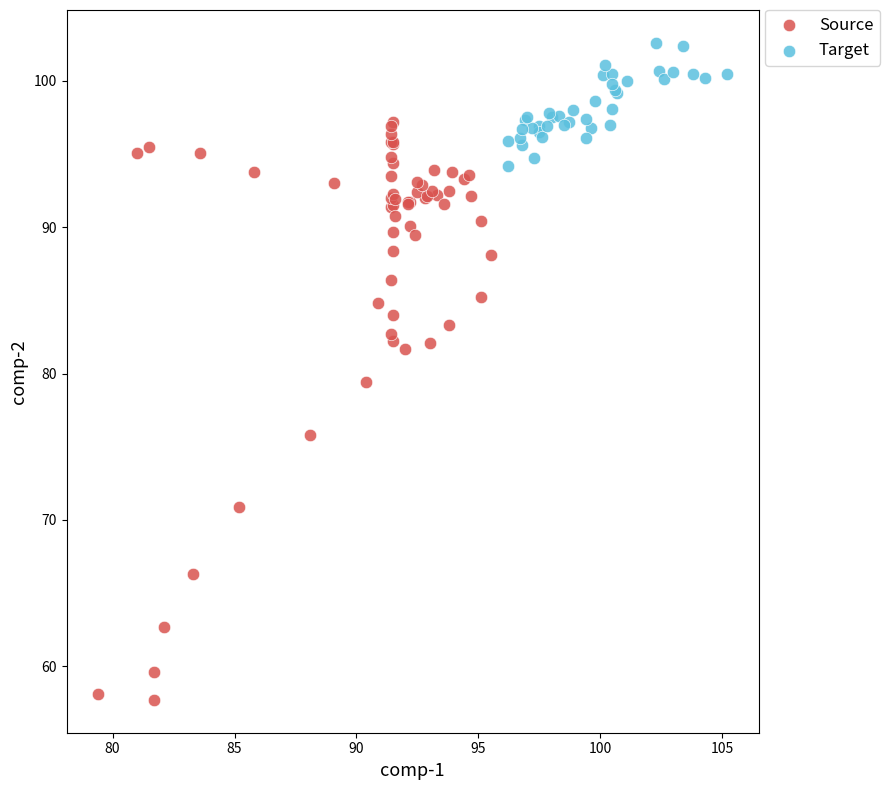

Which series has the widest spread of Y values?

Source